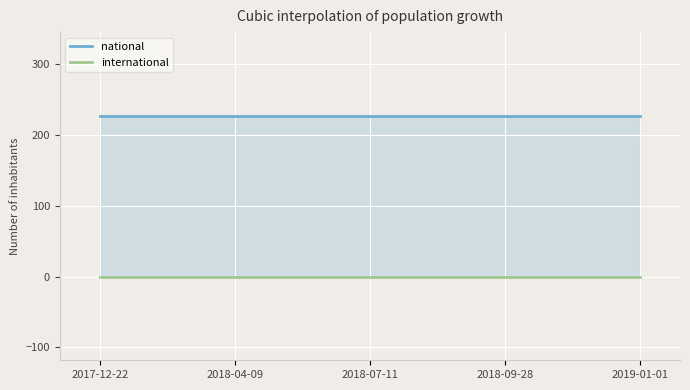

Which category has the highest value across all series?

2017-12-22